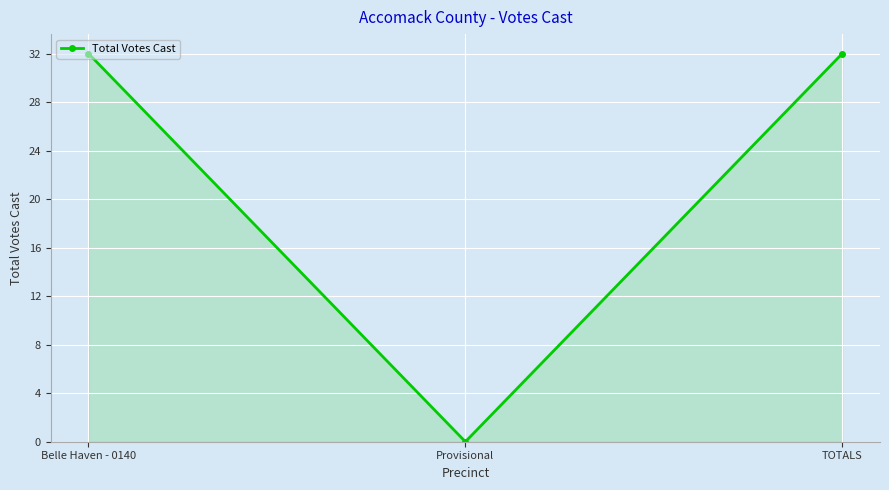

Which has a higher value, Belle Haven - 0140 or Provisional?

Belle Haven - 0140